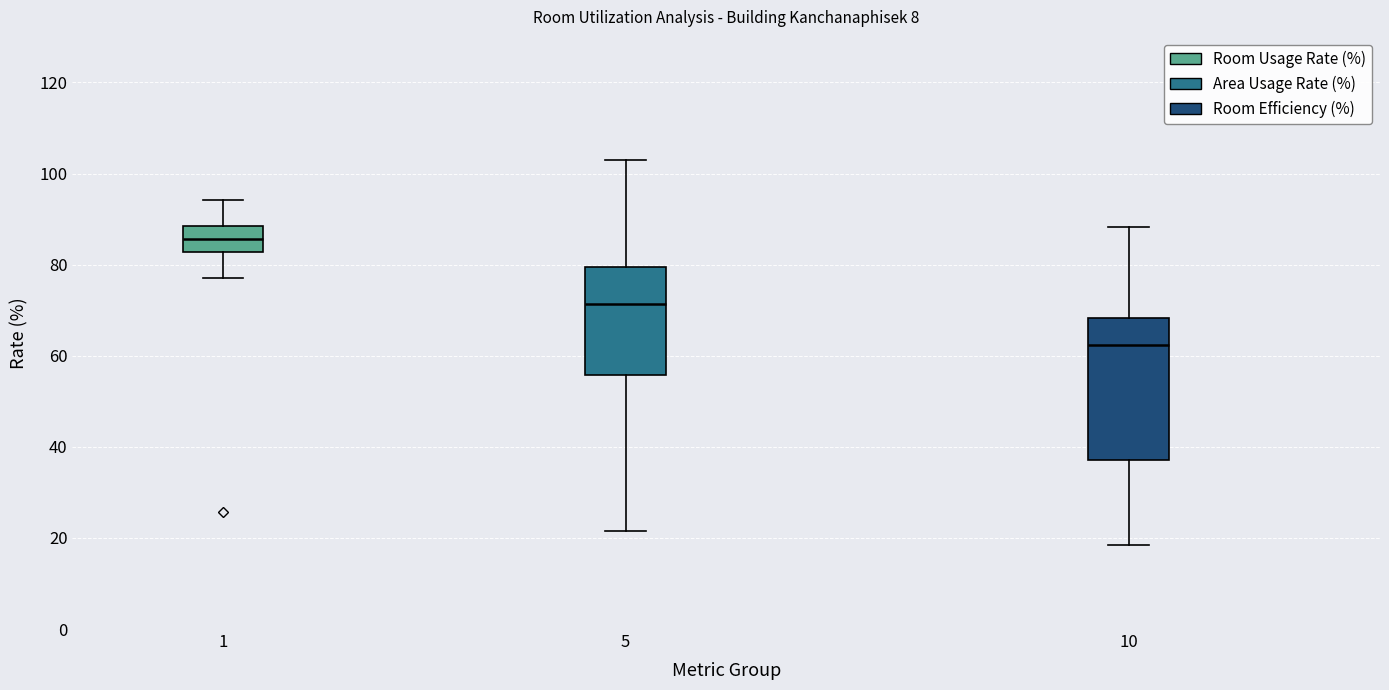

Comparing the boxes themselves (not the whiskers), which one is the tallest?

10